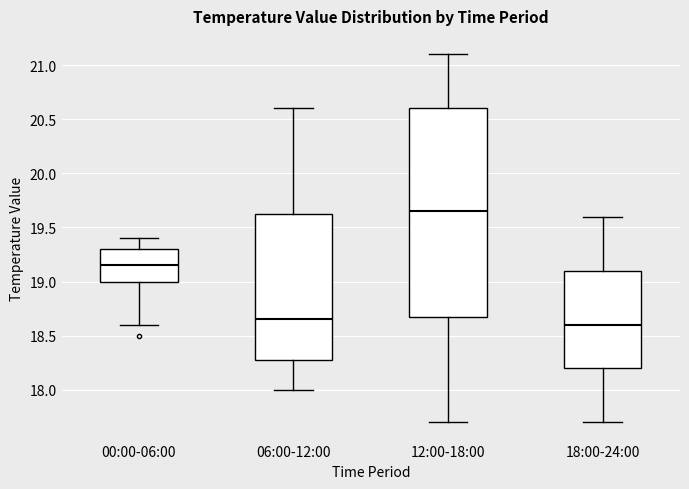

Reading left to right, transcribe this box plot: for each box, give where its median line is, the range the box spans, and where its two whiskers end, as read against the y-axis. The values are not printed on the chart, so give them approximately, as read against the axis.

00:00-06:00: median 19.15, box 19.00 to 19.30, whiskers 18.60 to 19.40
06:00-12:00: median 18.65, box 18.30 to 19.65, whiskers 18.00 to 20.60
12:00-18:00: median 19.65, box 18.70 to 20.60, whiskers 17.70 to 21.10
18:00-24:00: median 18.60, box 18.20 to 19.10, whiskers 17.70 to 19.60